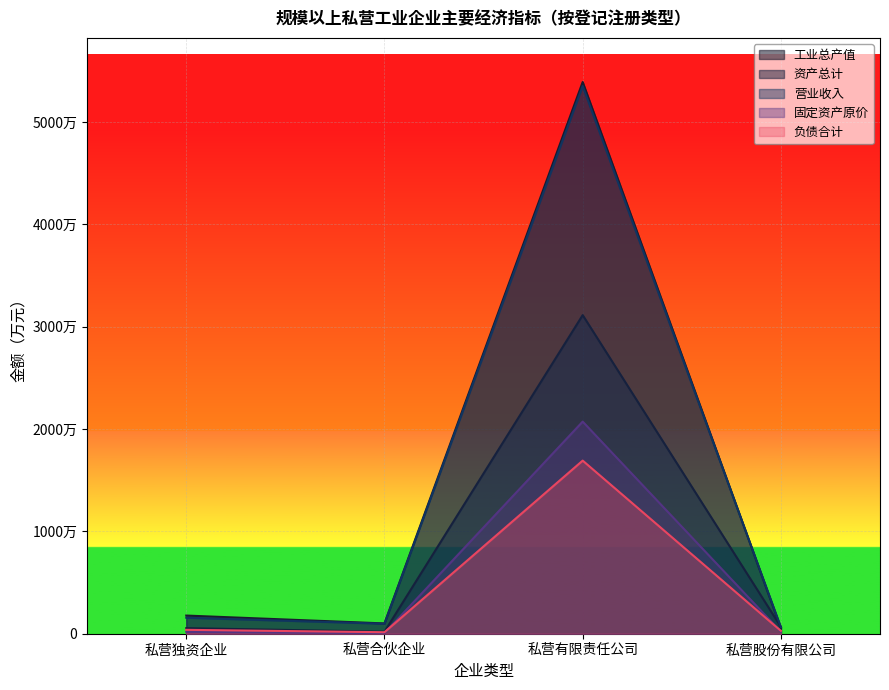

The value of 工业总产值 at 私营有限责任公司 is 37709462. True or false?

False